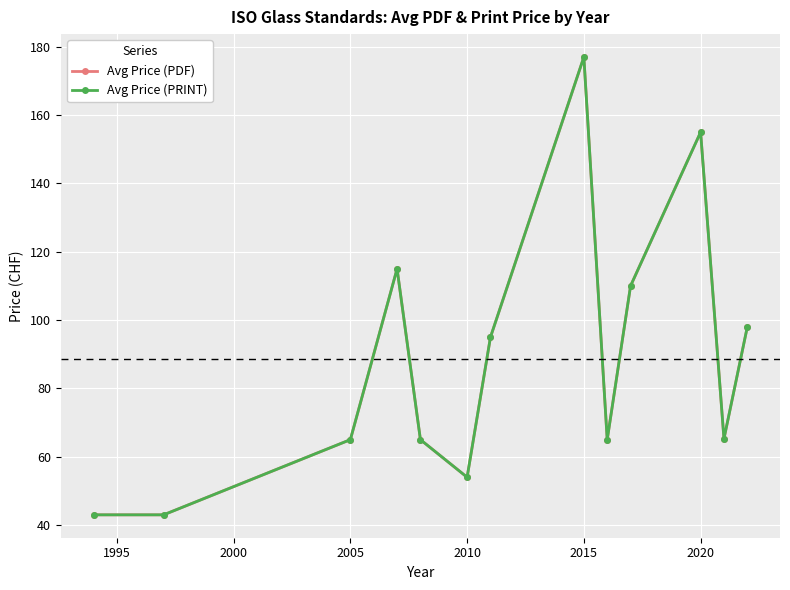

Is this an area chart (filled region under the line)?

No